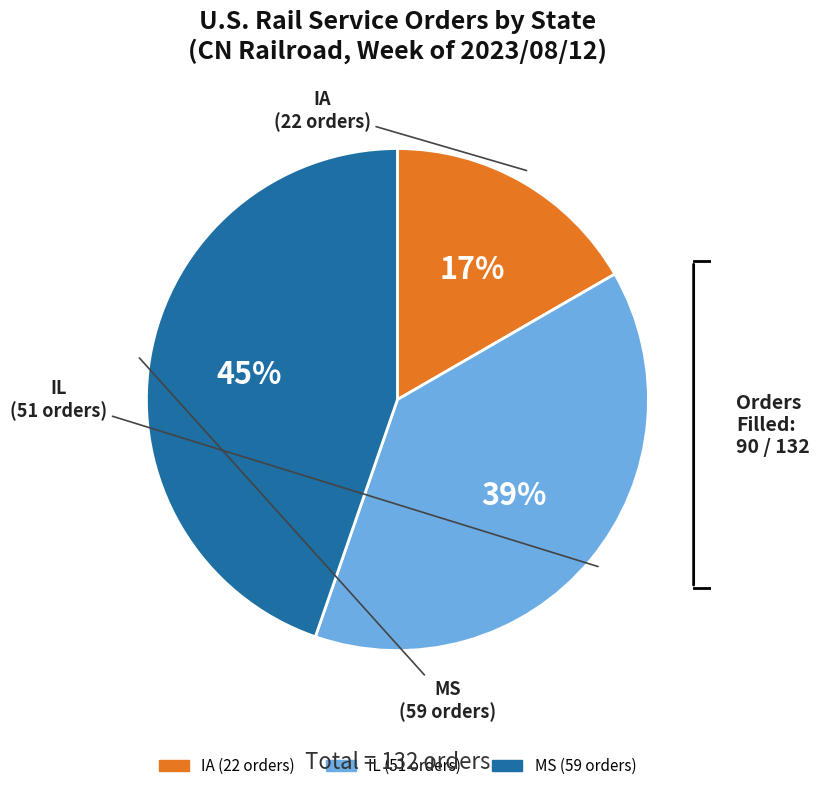

Is it true that MS is 45% of the pie?

True